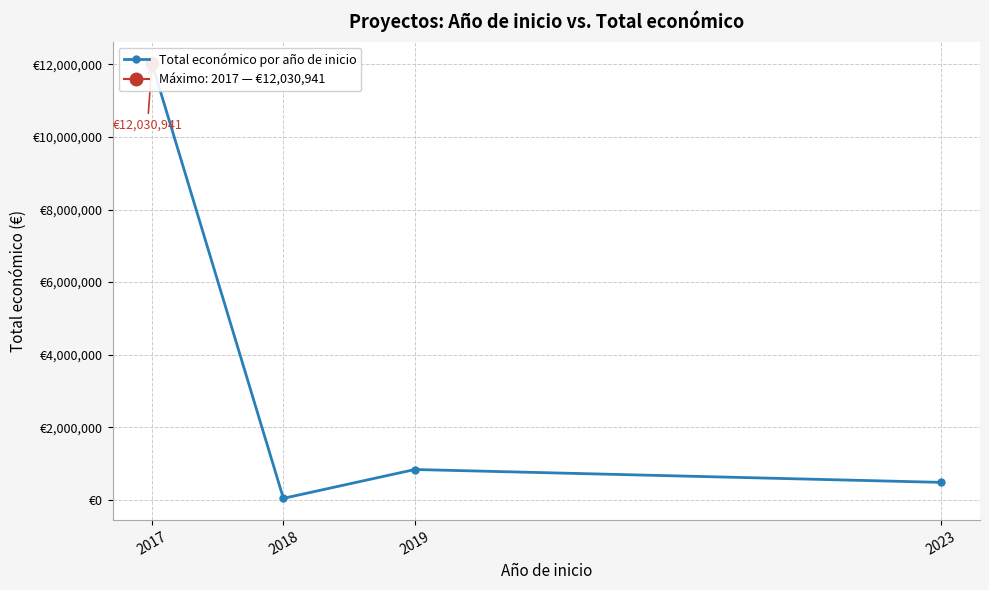

What is the change in value from 2017 to 2018?

-11991791